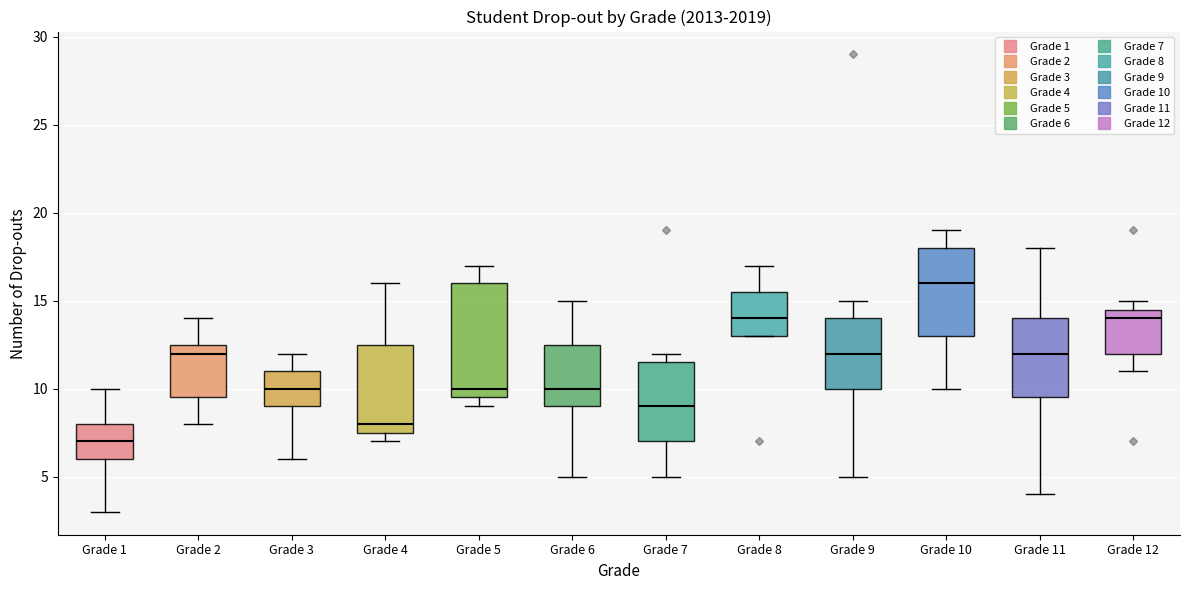

Where is the upper edge of the box for Grade 4 on the y-axis? The values are not printed on the chart, so give them approximately, as read against the axis.

12.5